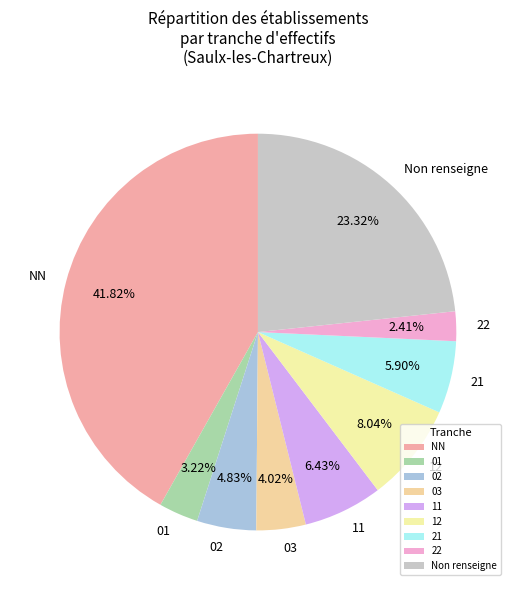

Approximately how many times larger is the value at Non renseigne compared to 12?

2.9